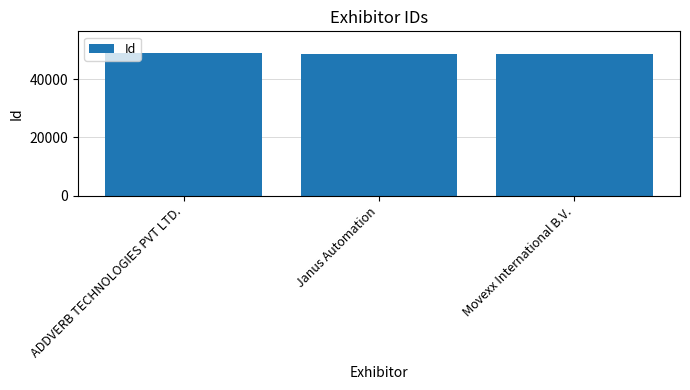

Count the number of data series in this chart.

1